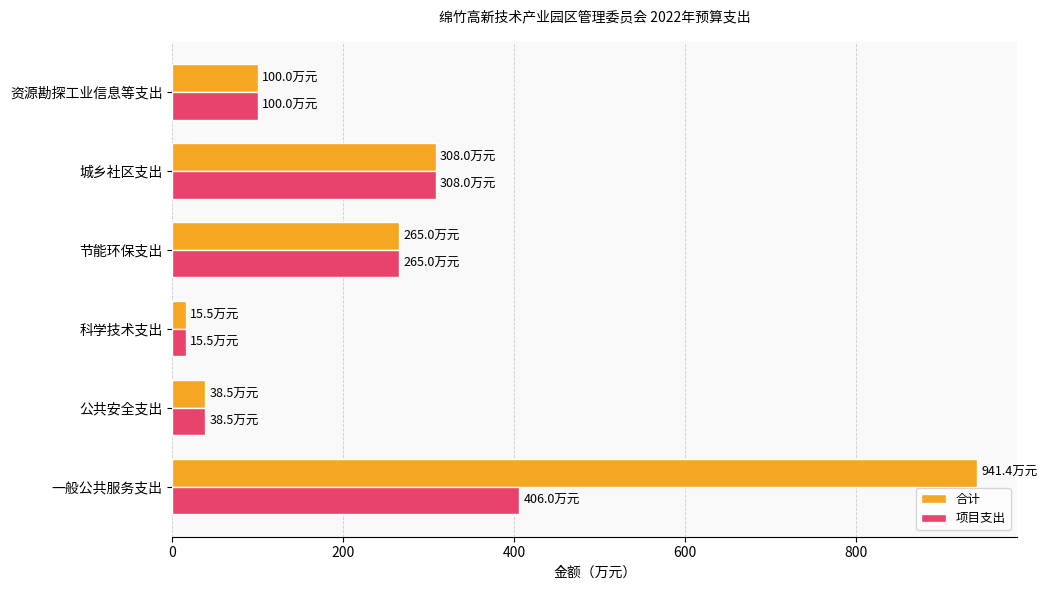

What is the difference between the second highest and minimum values in the 项目支出 series?

292.5